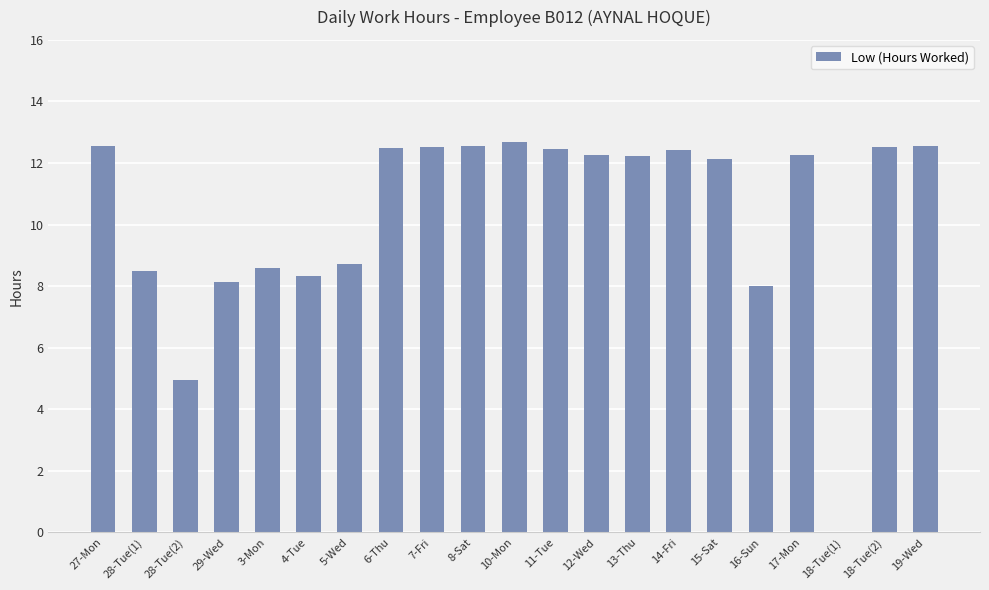

What is the ratio of the value at 13-Thu to the value at 4-Tue?

1.5